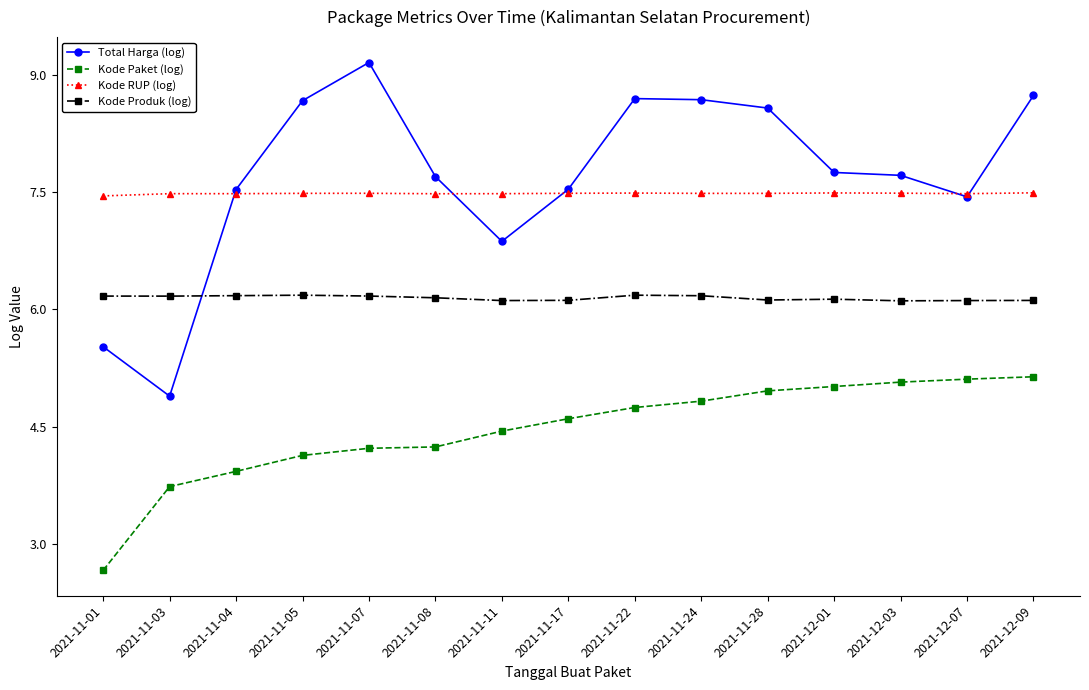

At which label does Total Harga (log) reach its minimum?

2021-11-03